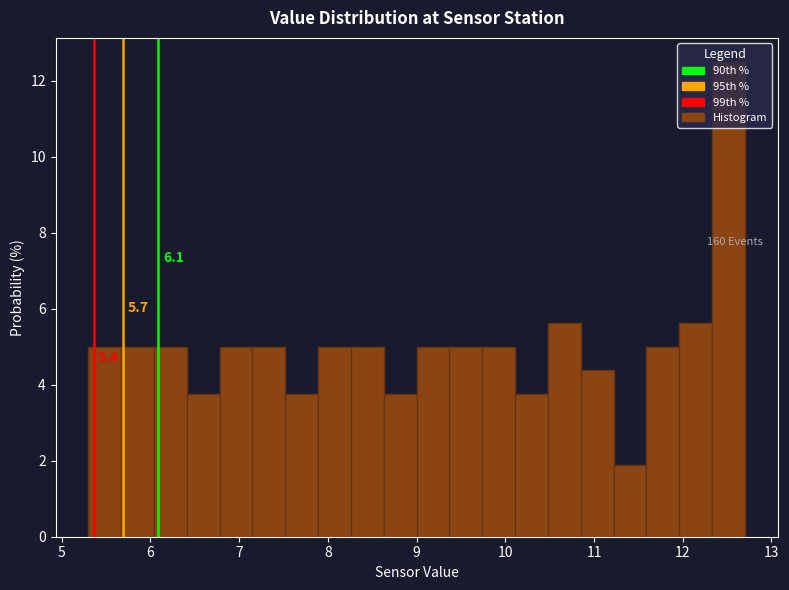

Read against the x-axis, roughly where is the centre of the tallest bar?

12.5